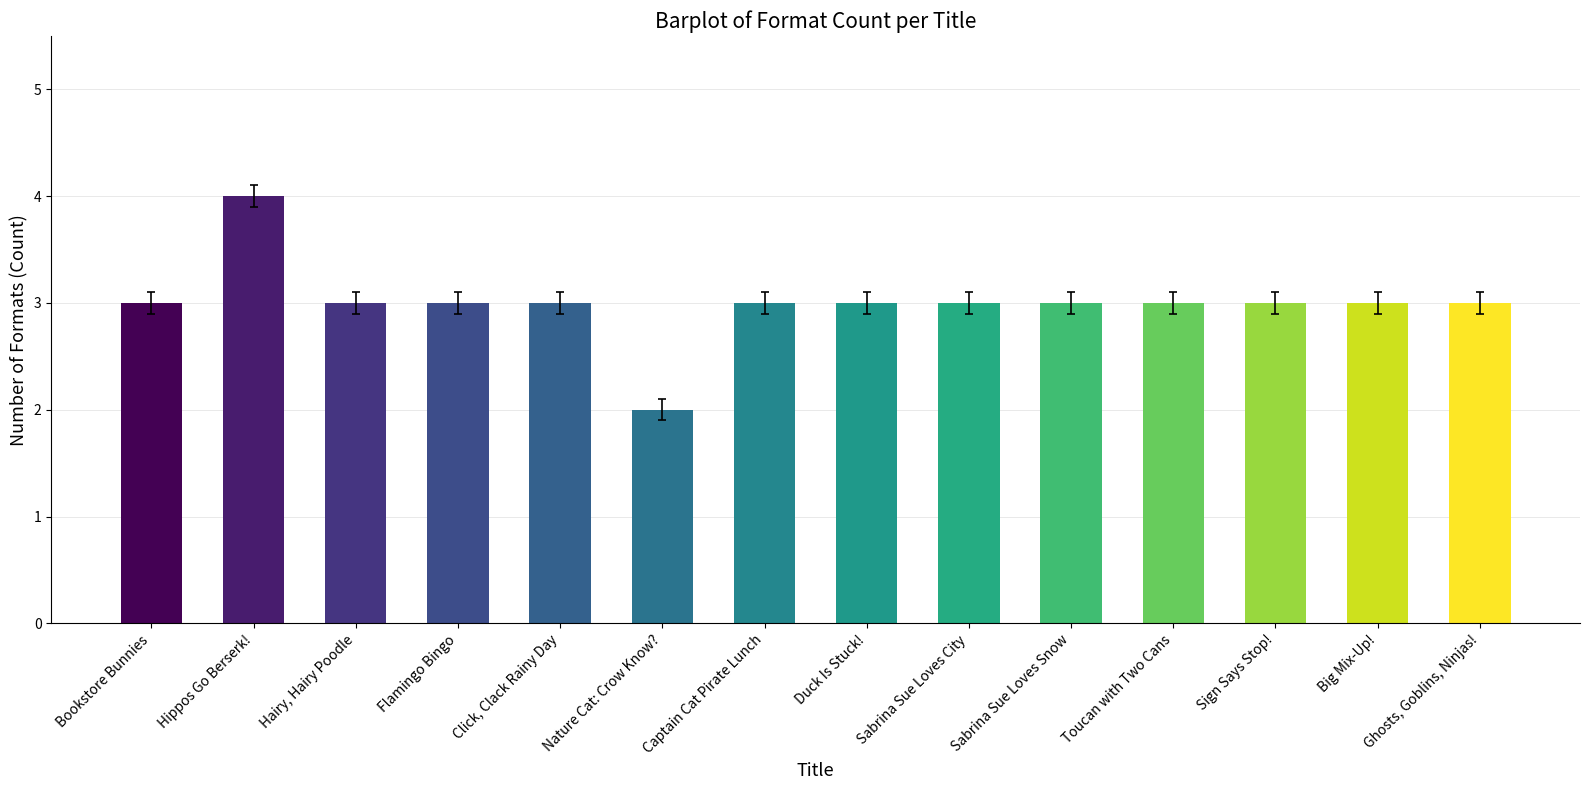

What position from the left is Nature Cat: Crow Know??

6